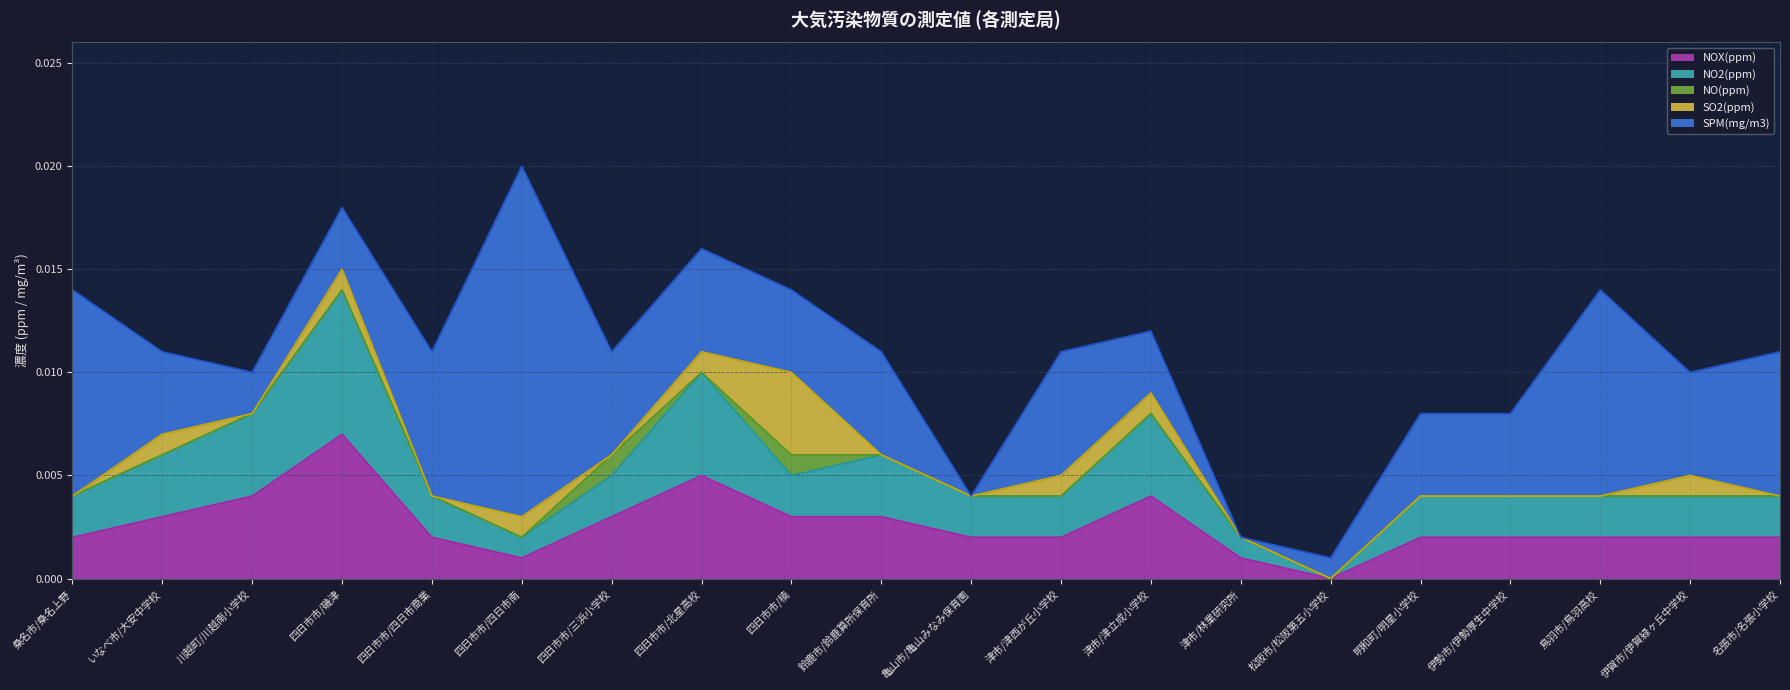

How many distinct data groups are displayed?

5